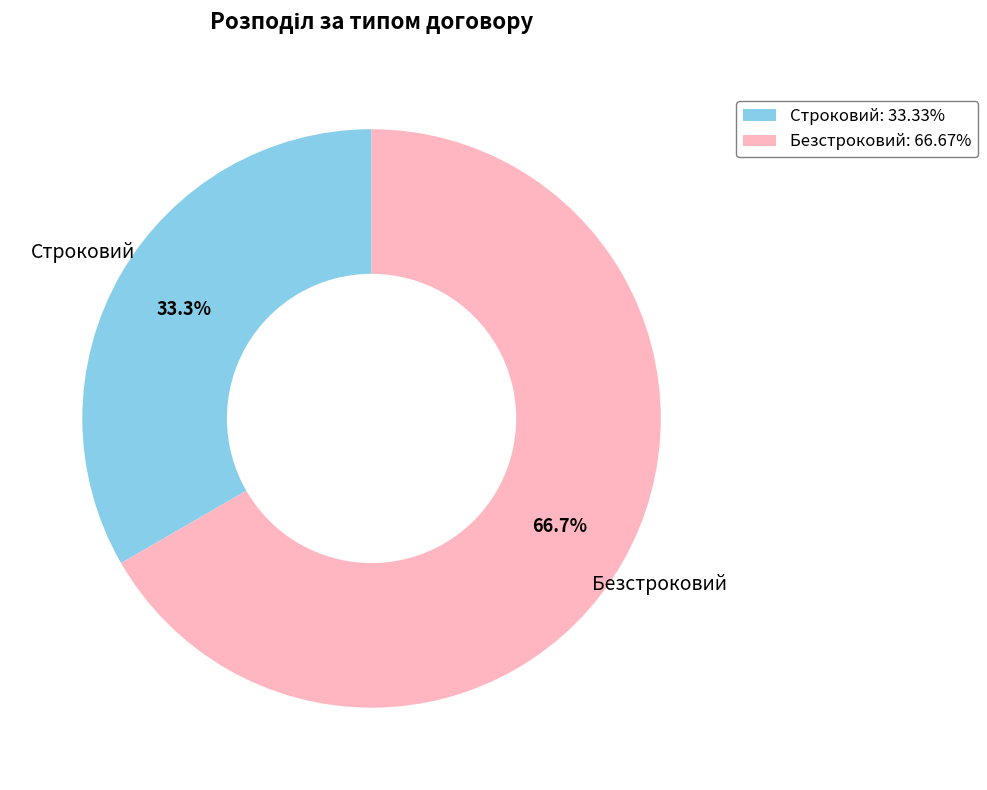

Is the sum of Безстроковий and Строковий greater than half?

Yes